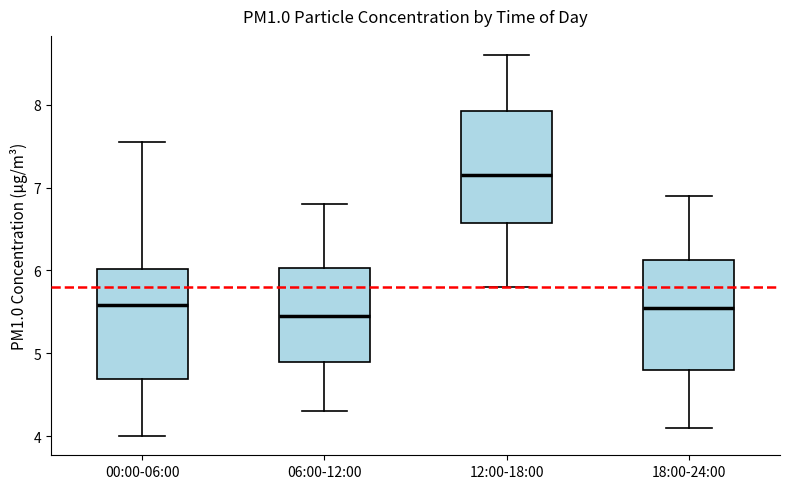

Which box has the highest median line?

12:00-18:00